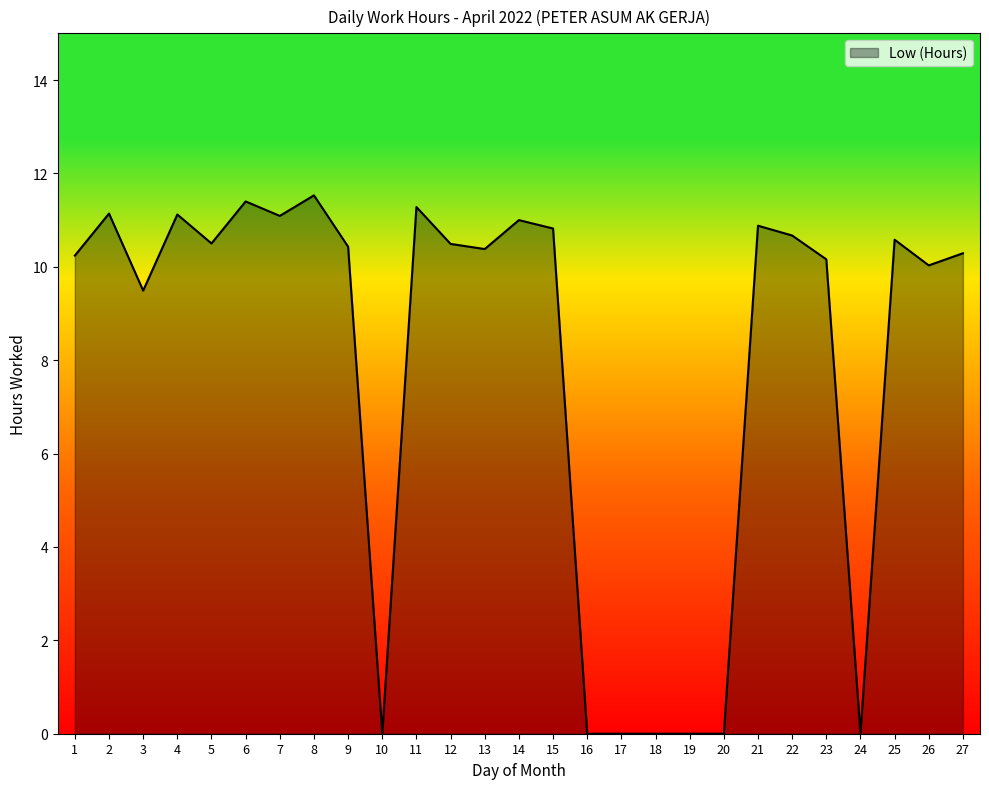

At which category does the chart reach its peak across all series?

8